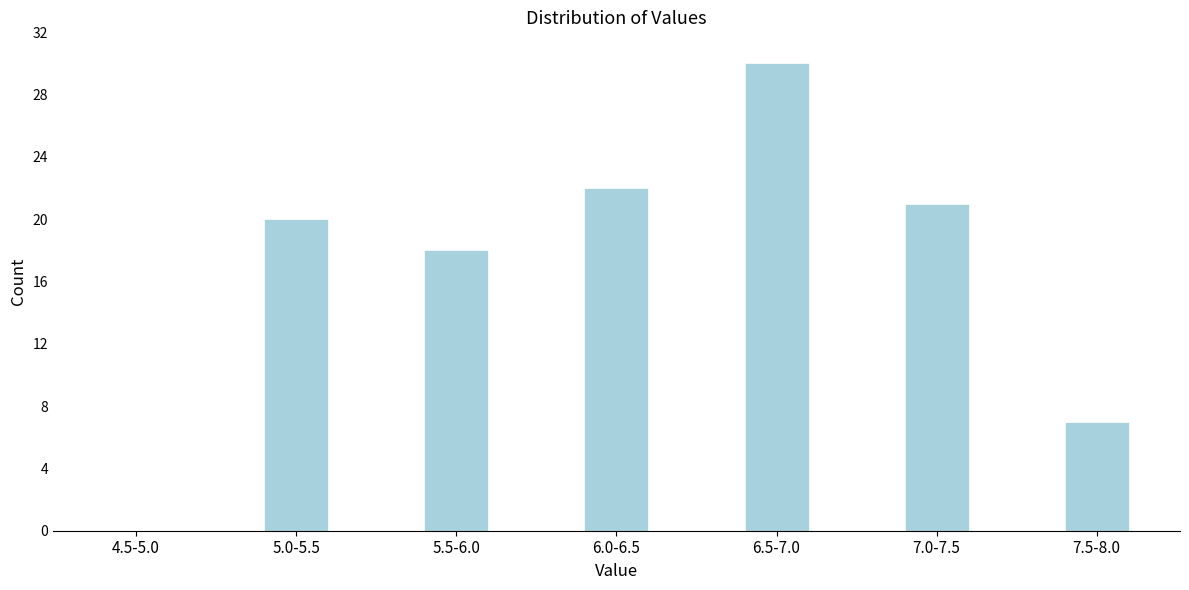

Reading left to right, transcribe all the data shown in this chart.

4.5-5.0=0	5.0-5.5=20	5.5-6.0=18	6.0-6.5=22	6.5-7.0=30	7.0-7.5=21	7.5-8.0=7